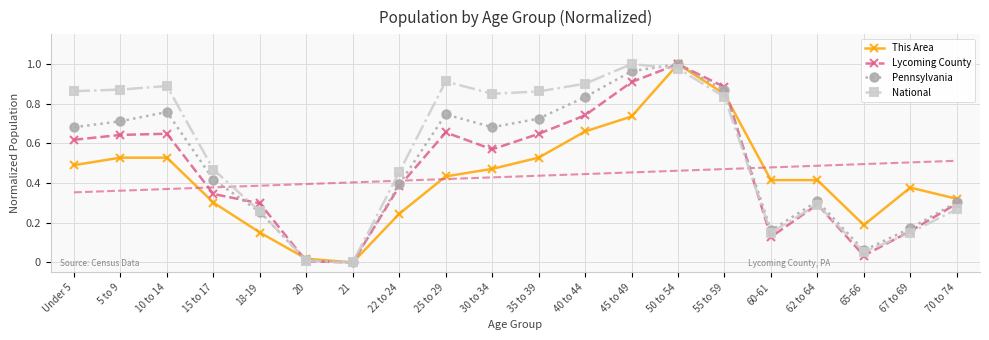

True or false: National has a value of 0.5 at 21.

False